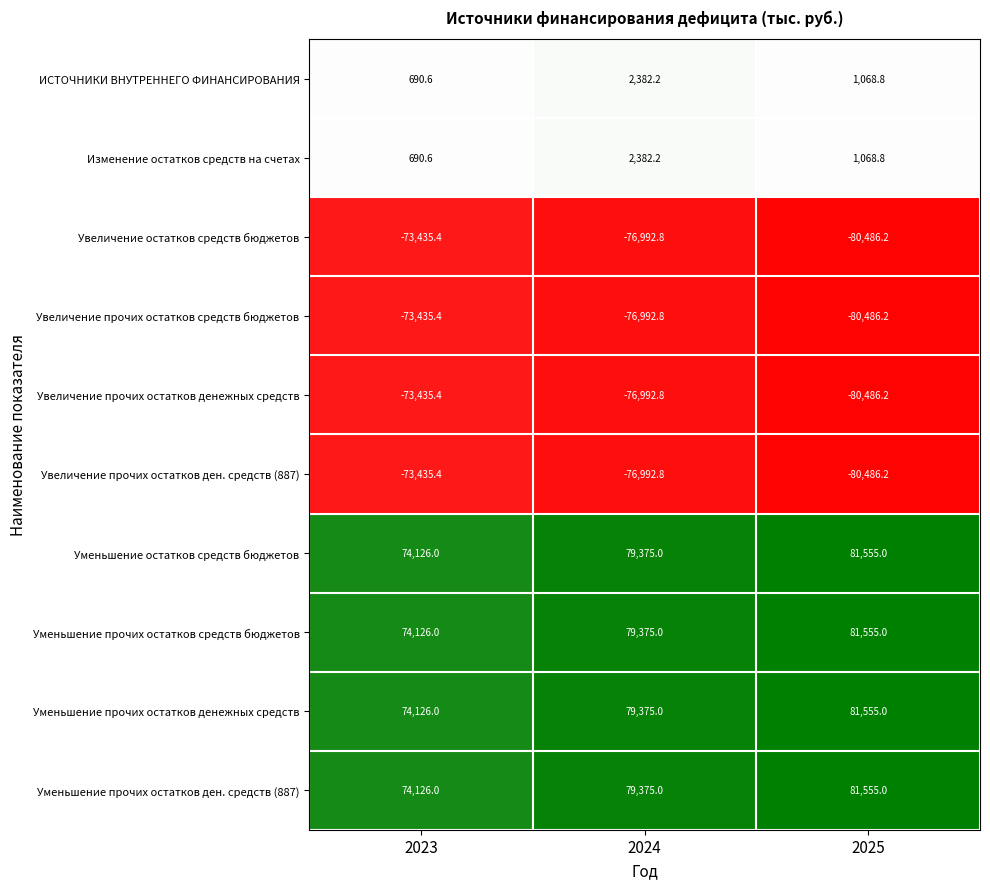

Count the number of categories in the chart.

3